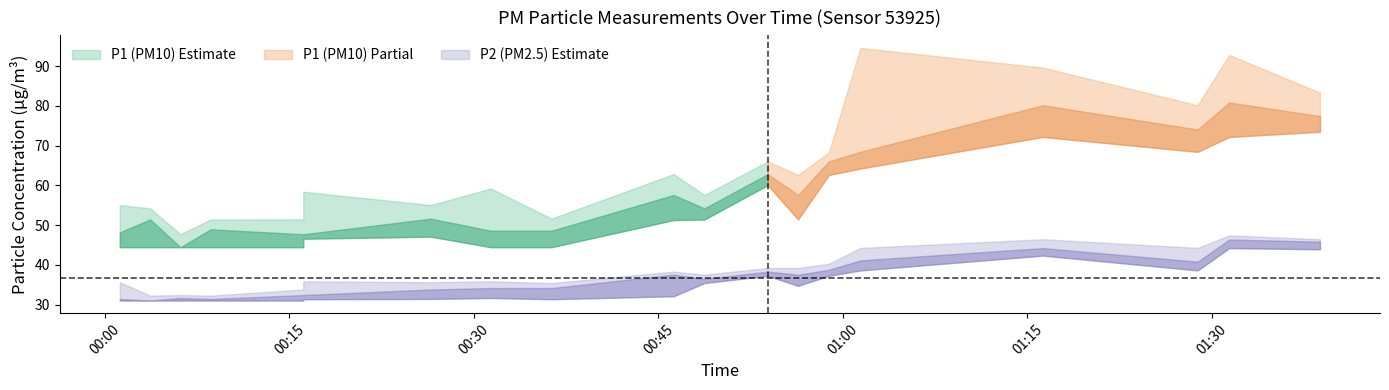

Is this an area chart (filled region under the line)?

No